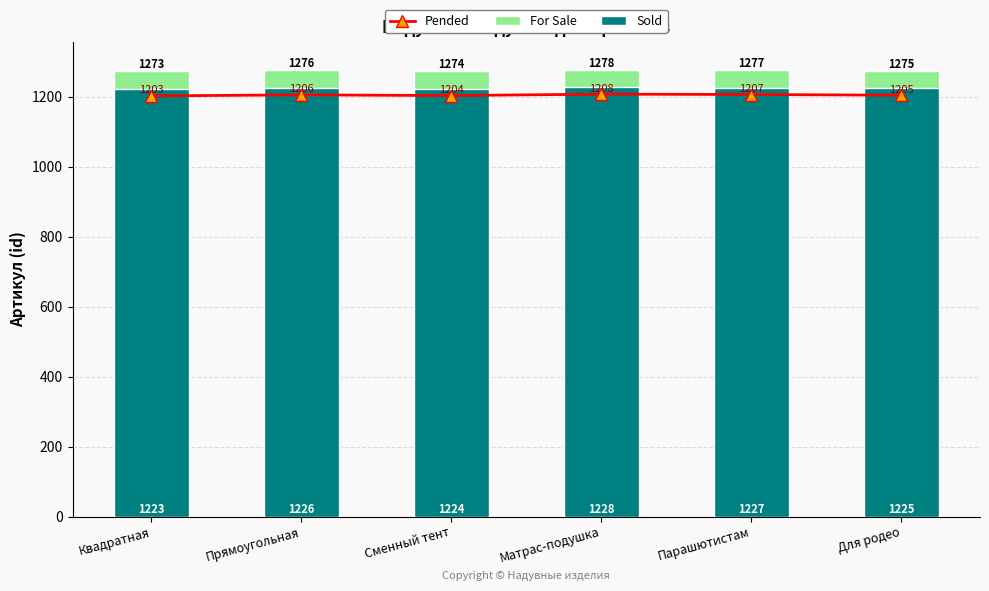

What is the average value of the For Sale series?

1276